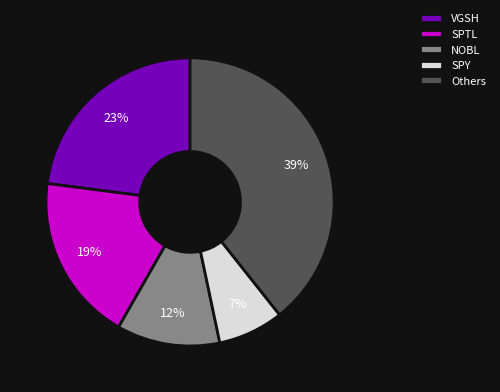

Is there a majority slice in this chart?

No